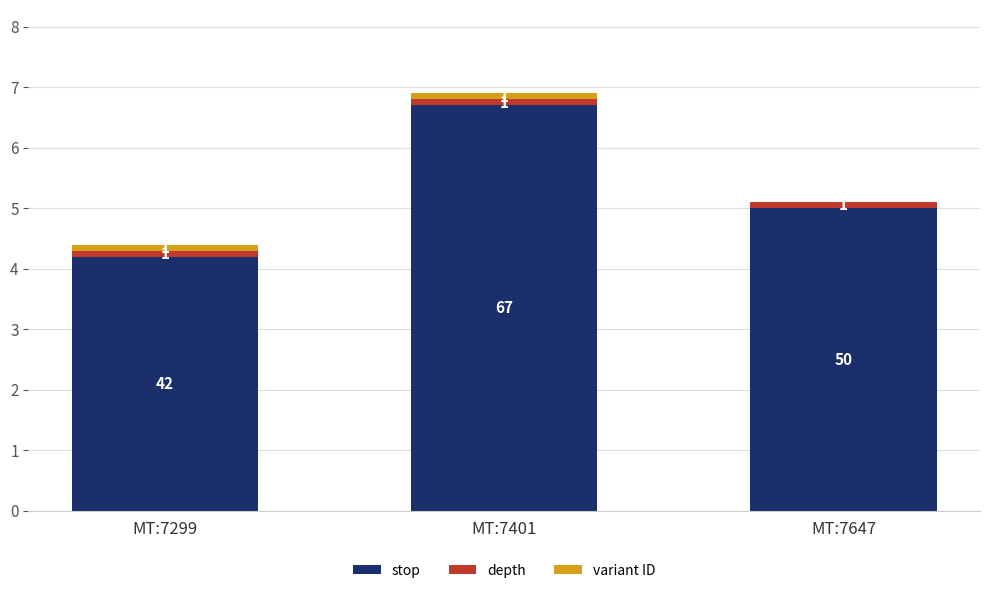

Which has a higher value, MT:7401 or MT:7647?

MT:7401